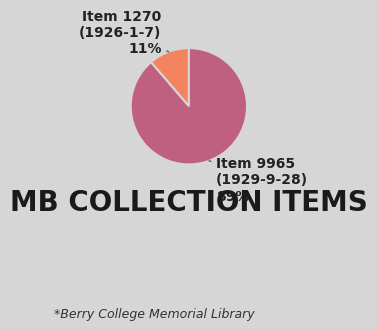

The Item 9965 (1929-9-28) slice represents 99% of the pie. True or false?

False